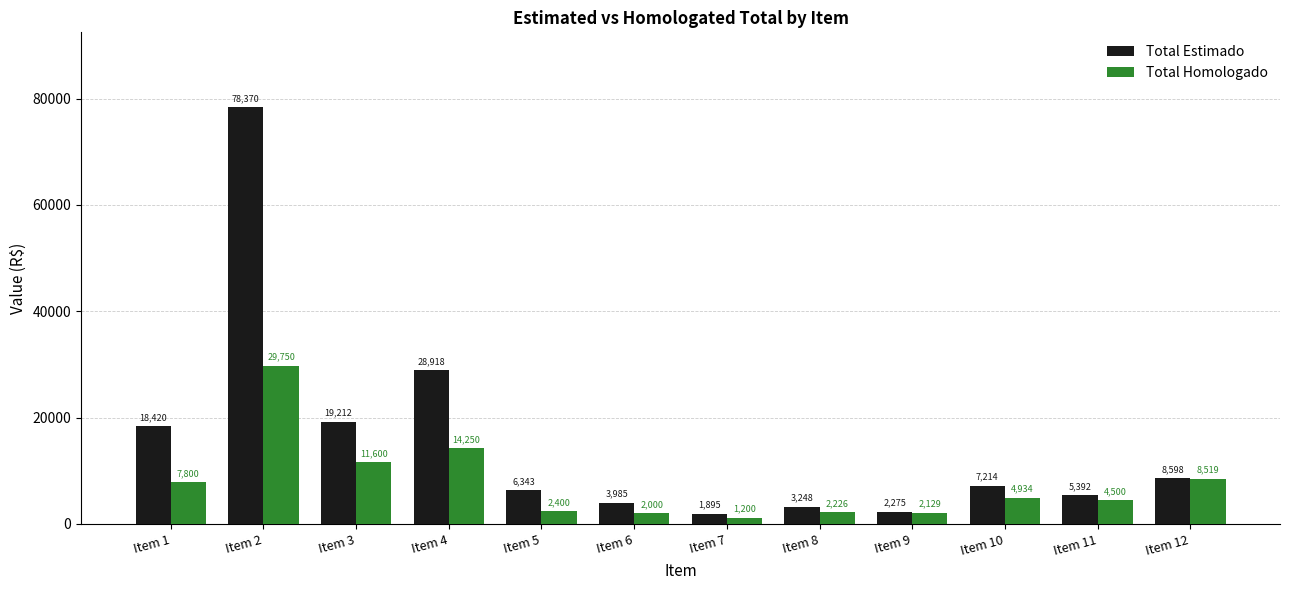

What is the sum of the Total Homologado values at Item 1 and Item 3?

19400.0